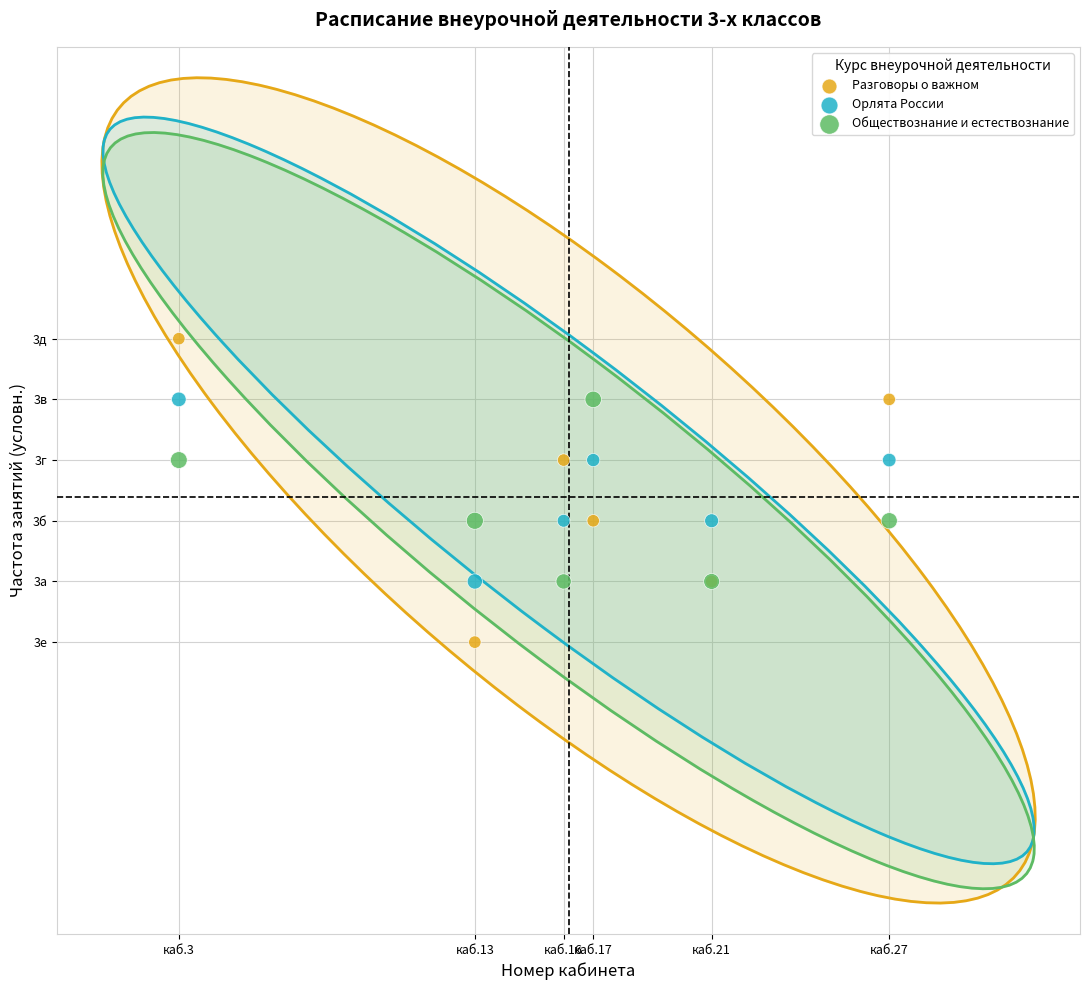

What are all the series names shown in the legend?

Разговоры о важном, Орлята России, Обществознание и естествознание